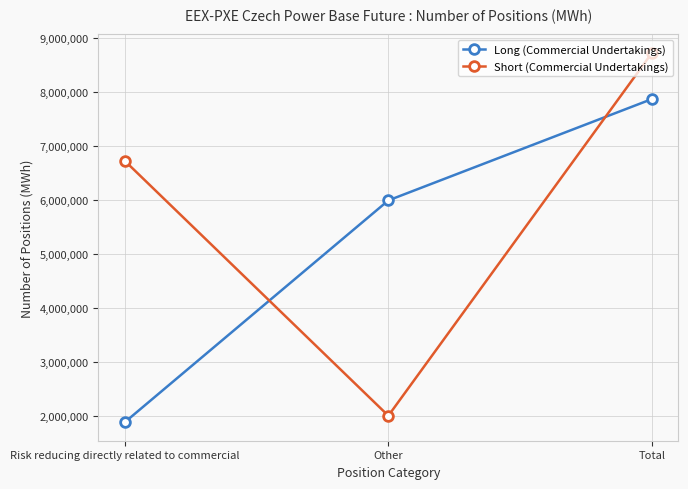

Reading right to left, transcribe all the data shown in this chart.

Long (Commercial Undertakings): Total=7868497	Other=5989743	Risk reducing directly related to commercial=1878754
Short (Commercial Undertakings): Total=8723200	Other=1999481	Risk reducing directly related to commercial=6723719